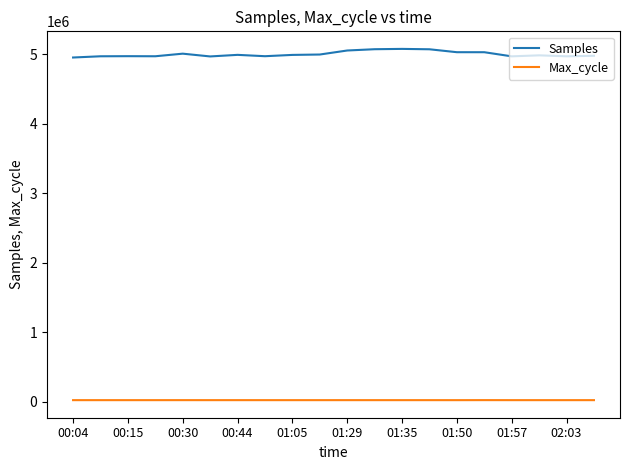

List the series in order of their peak value, lowest first.

Max_cycle, Samples